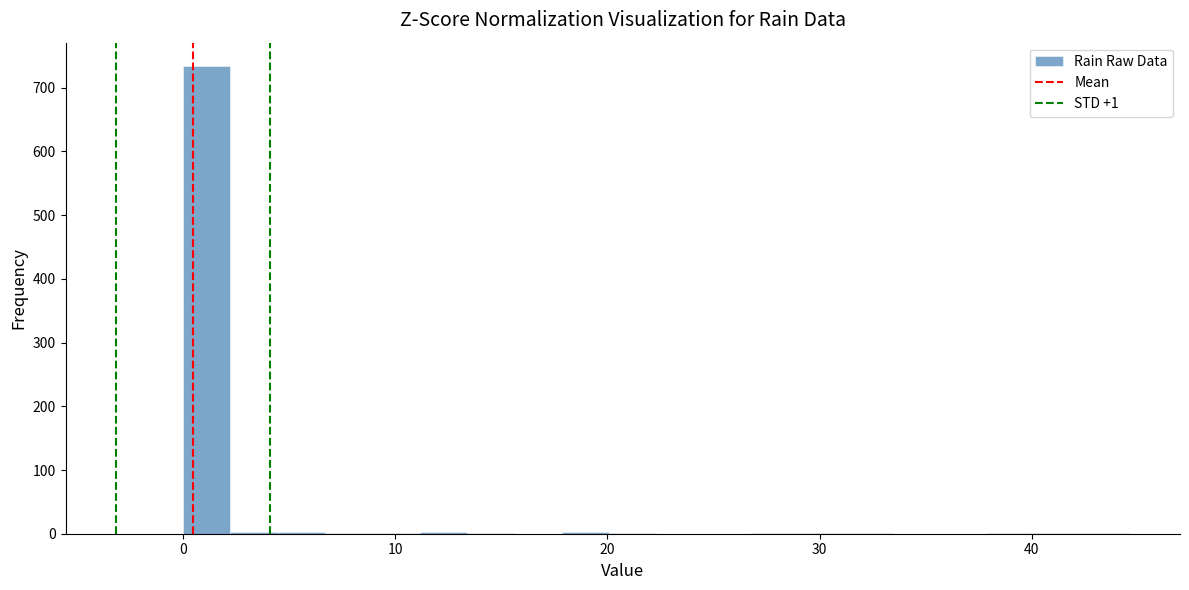

Read against the x-axis, roughly where is the centre of the tallest bar?

1